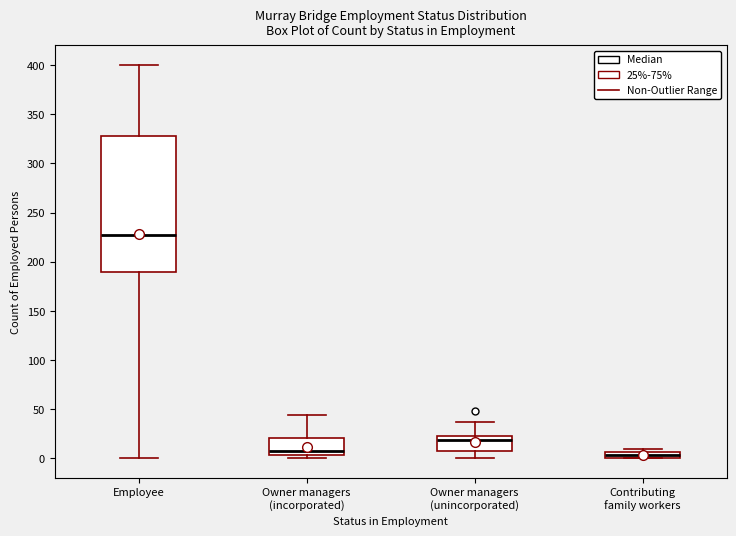

Where is the lower edge of the box for Contributing family workers on the y-axis? The values are not printed on the chart, so give them approximately, as read against the axis.

0